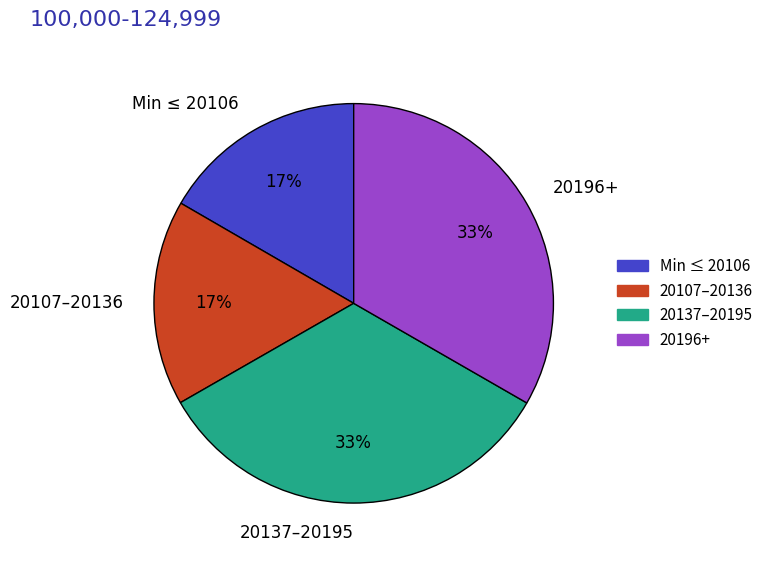

Is there any slice that represents more than half of the pie?

No